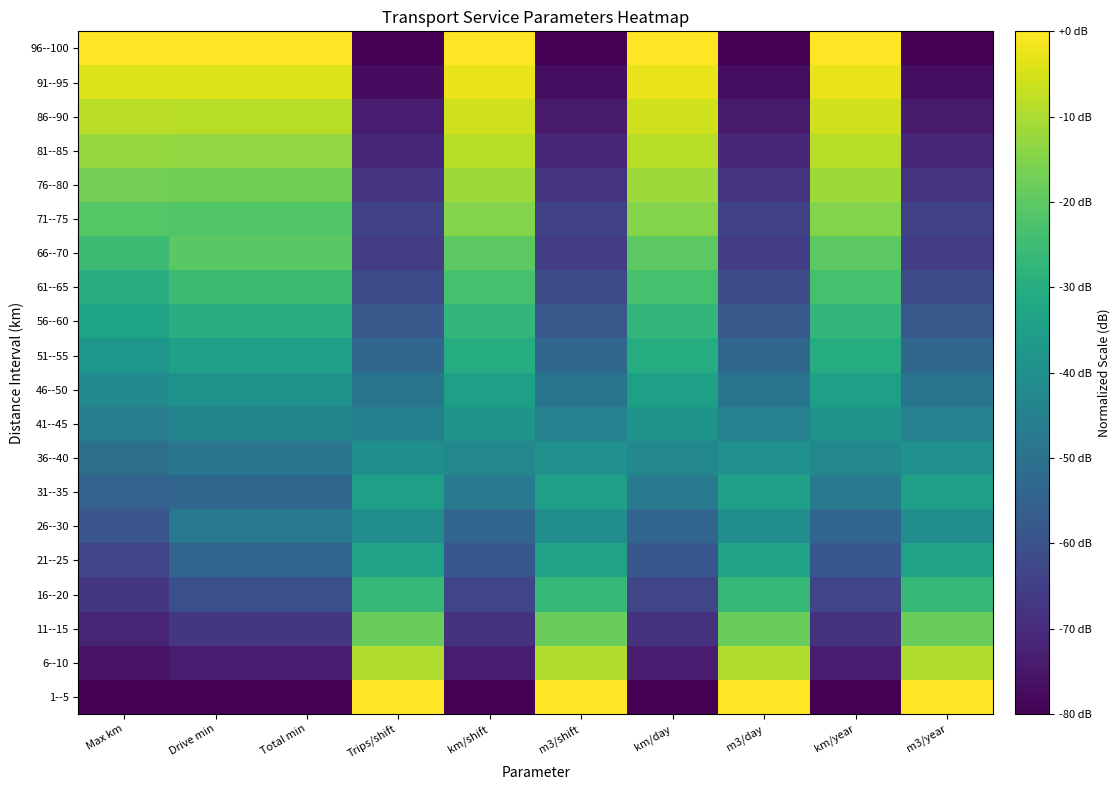

What is the minimum value shown in the chart?

-80.0